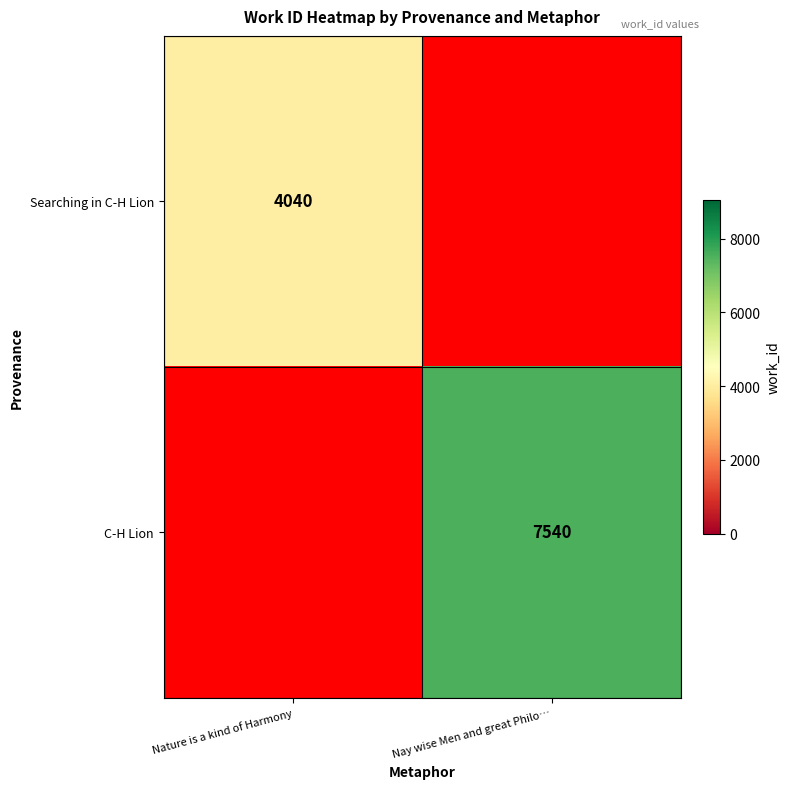

What is the greatest value displayed?

7540